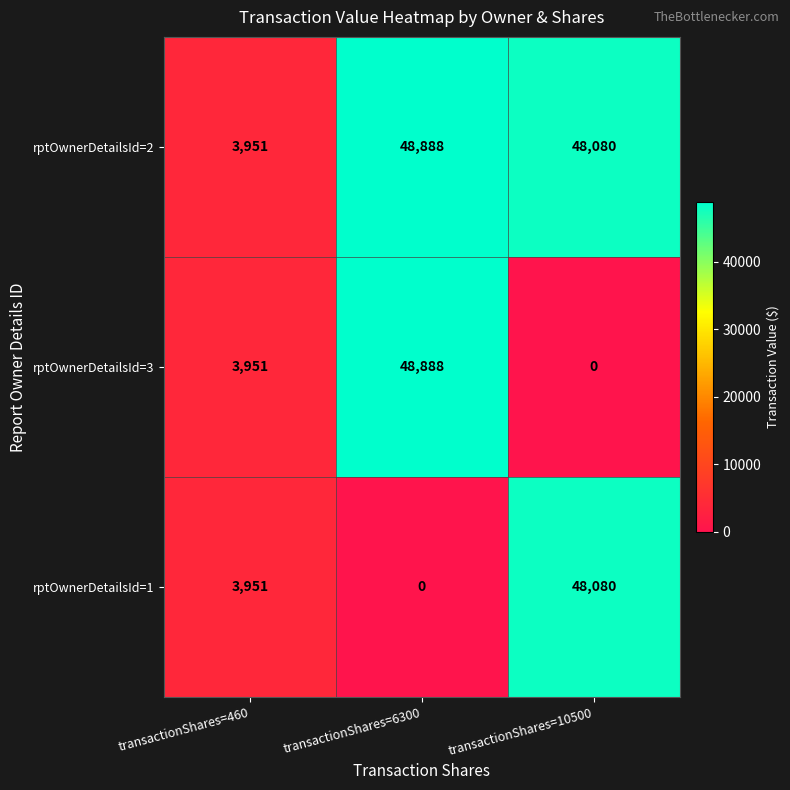

Is it true that rptOwnerDetailsId=3 equals 3951 at transactionShares=460?

True